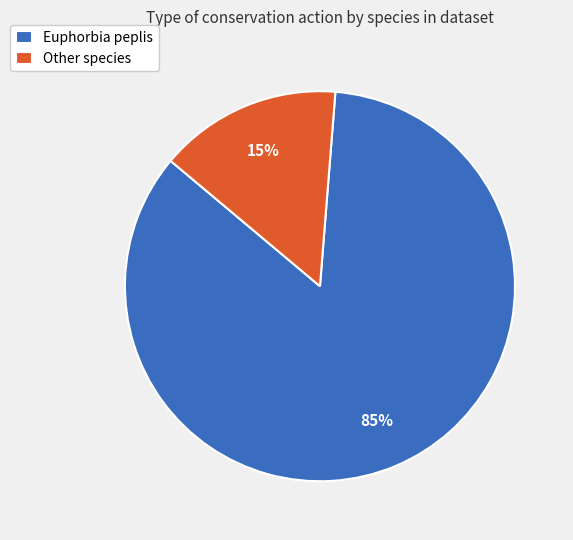

How many slices are in this pie chart?

2